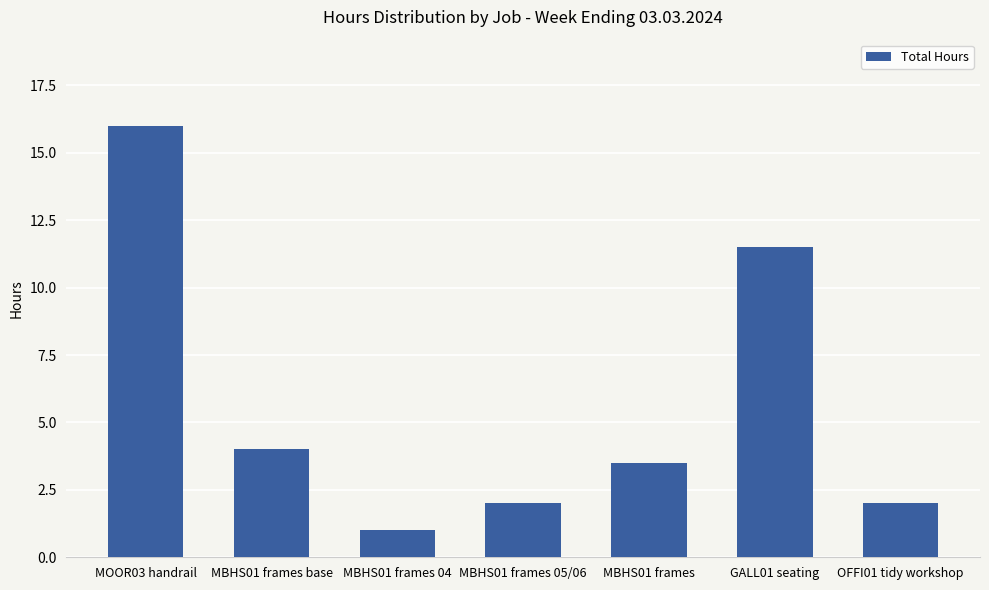

At which label is the value closest to 8?

GALL01 seating